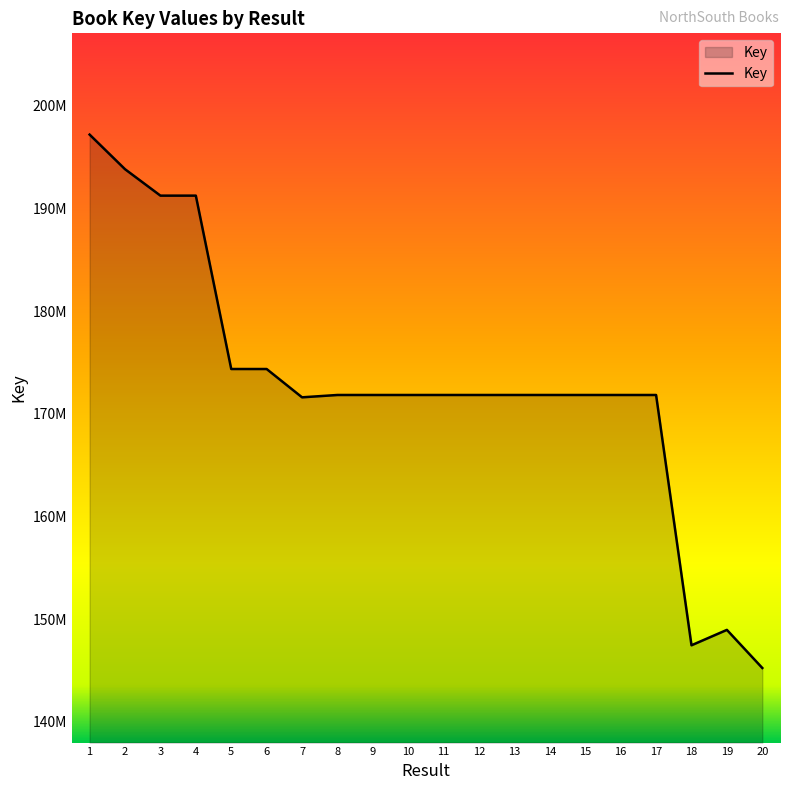

Does the chart have visible grid lines?

No